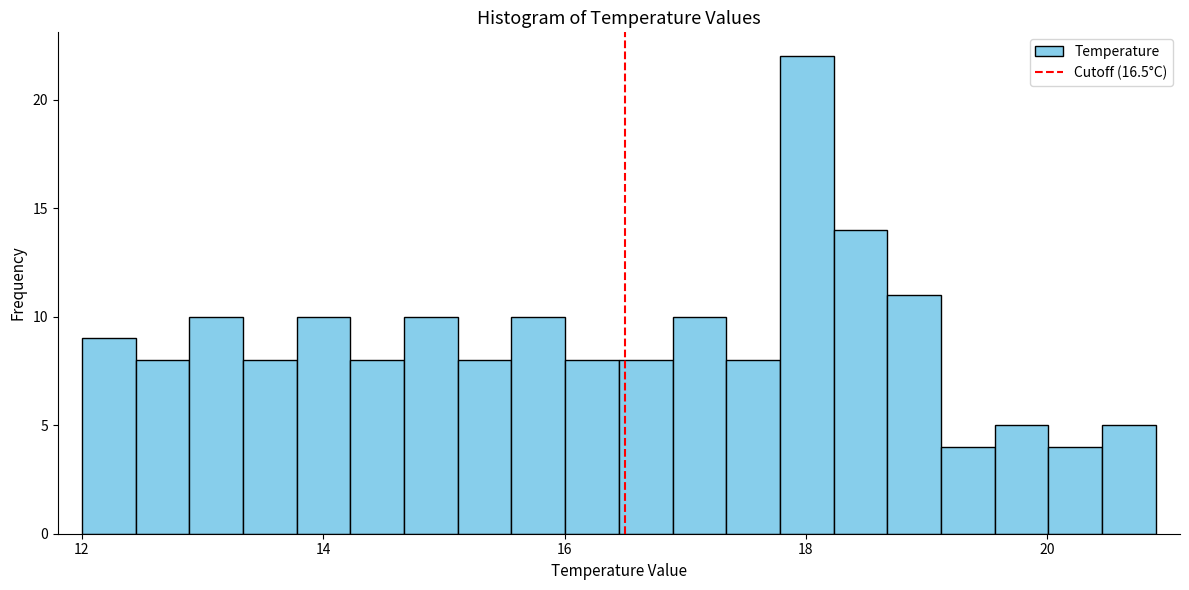

Around what value on the x-axis is the tallest bar? Give the approximate position of its centre, as read against the axis.

18.0